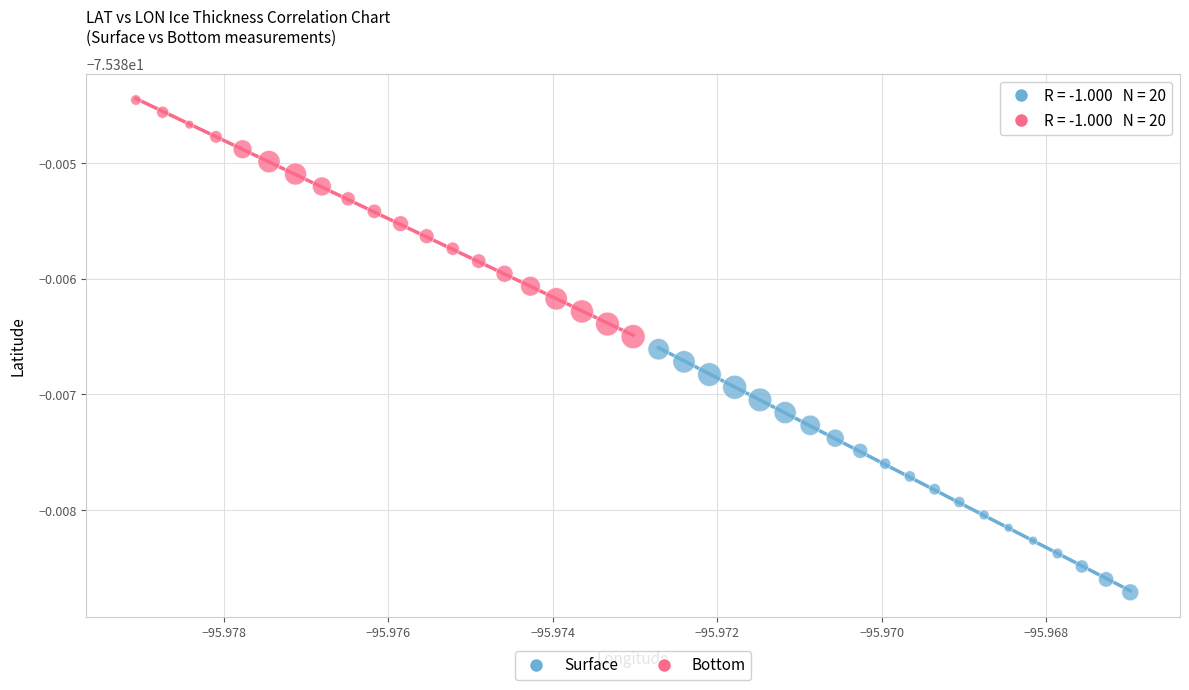

What are all the series names shown in the legend?

Surface, Bottom